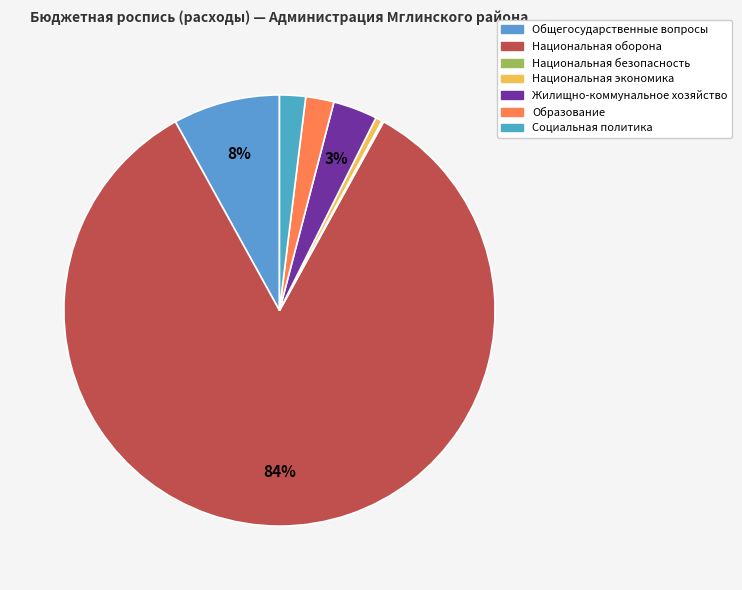

What is the ratio of the value at Общегосударственные вопросы to the value at Национальная безопасность?

63.1